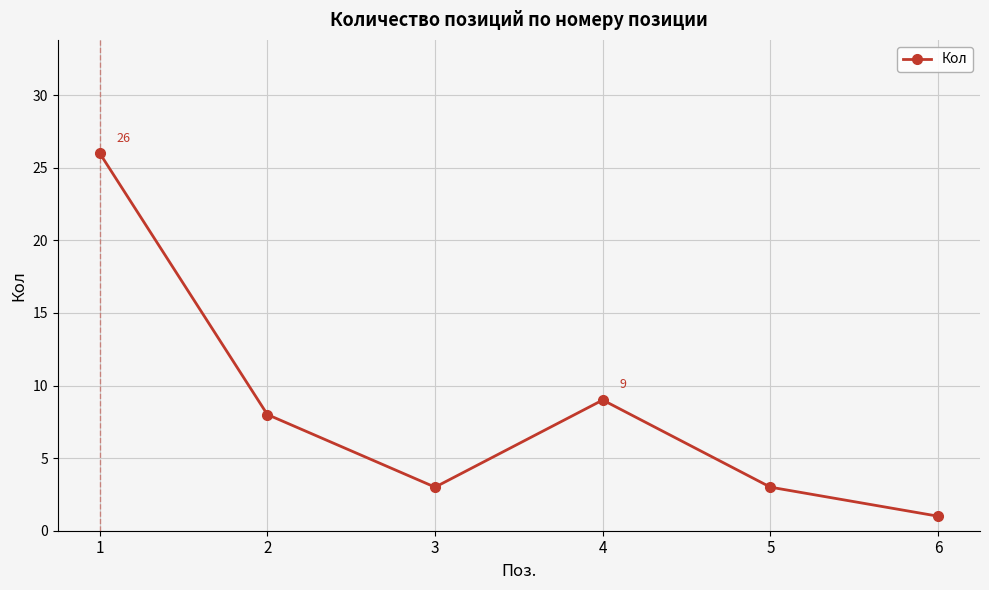

How many lines are shown in the chart?

1